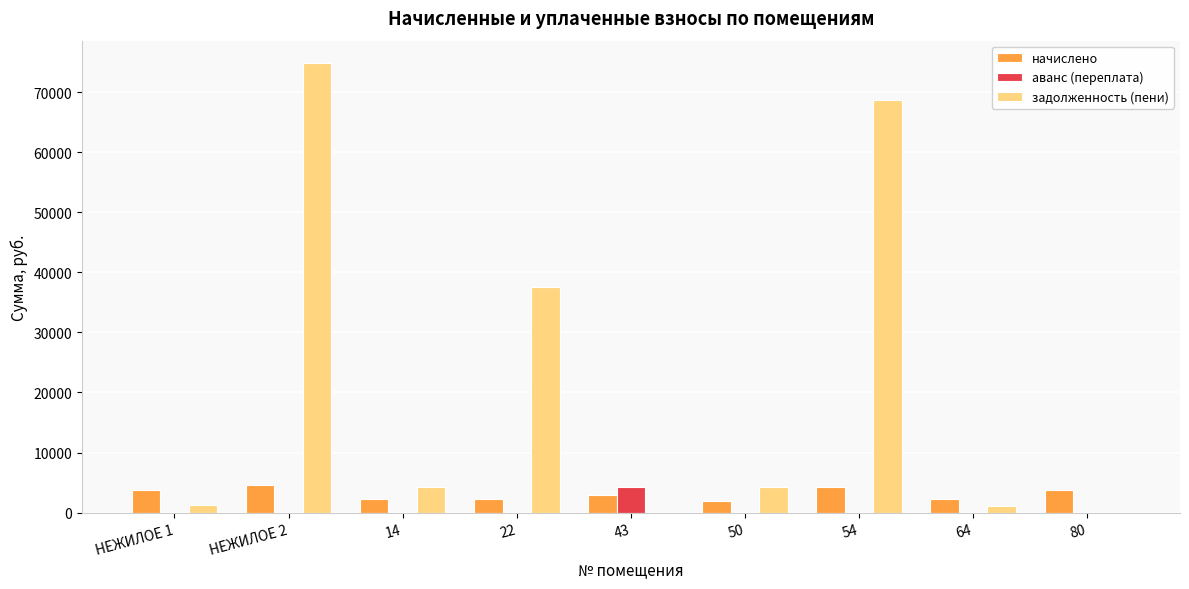

True or false: начислено has a value of 2250.6 at 14.

True